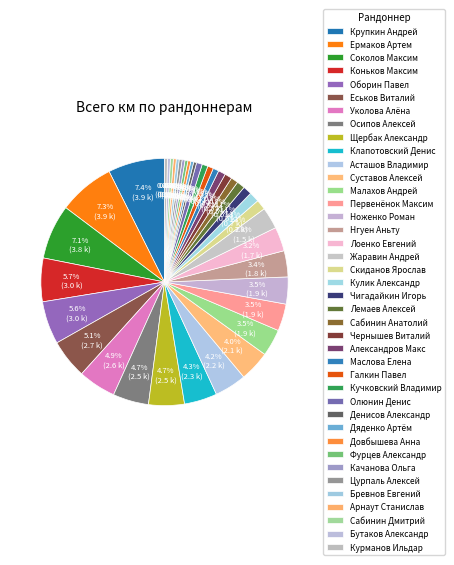

How many slices are in this pie chart?

40